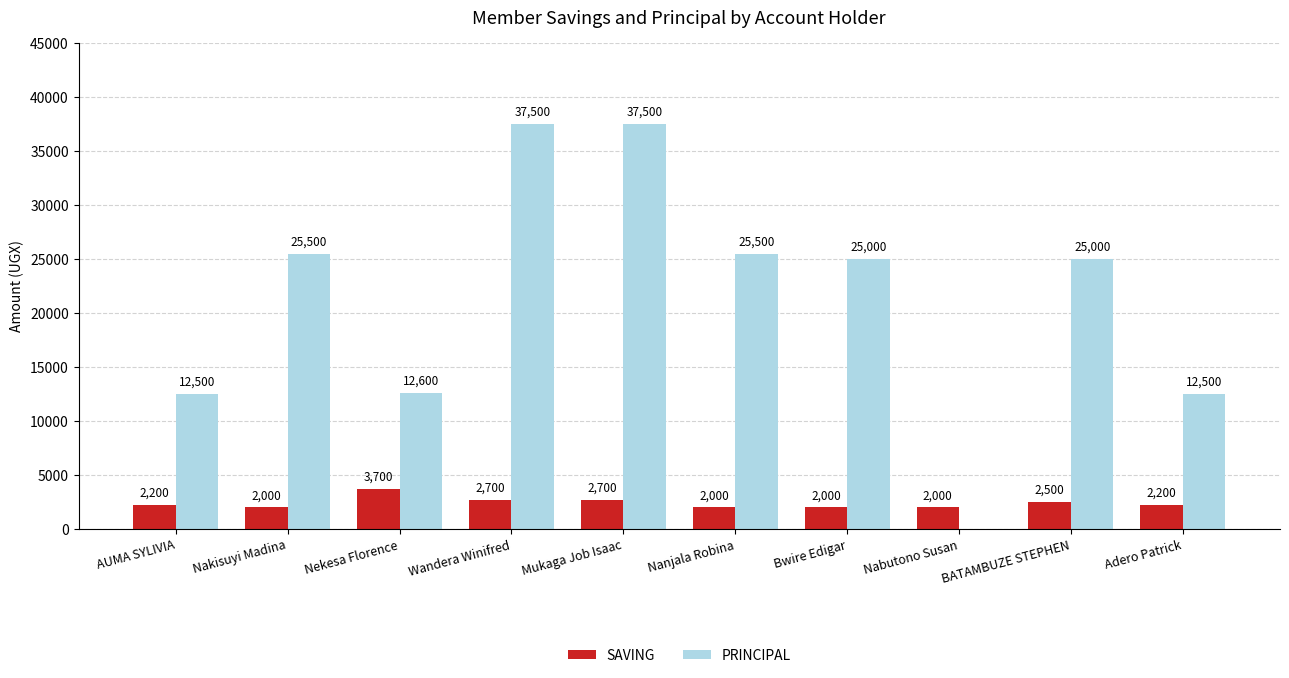

Where does the PRINCIPAL series first go above 25000?

Nakisuyi Madina